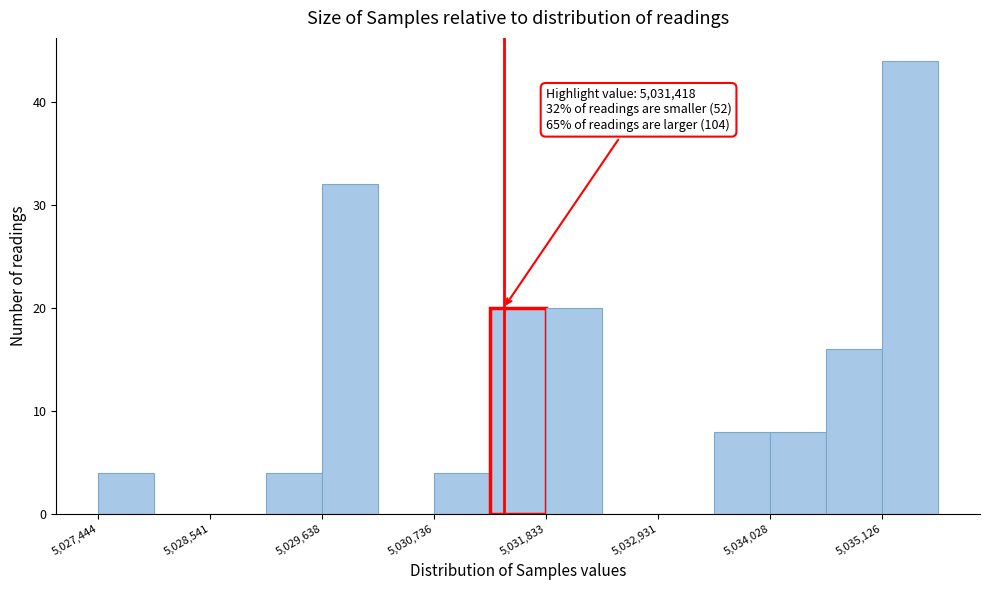

Around what value on the x-axis is the tallest bar? Give the approximate position of its centre, as read against the axis.

5035400